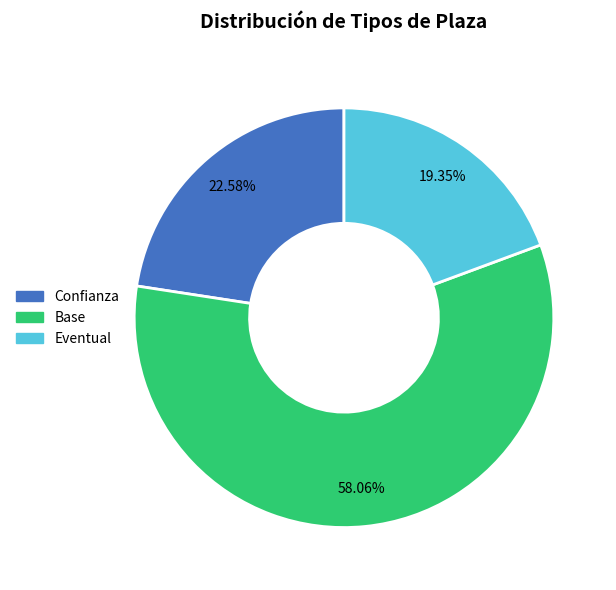

Is there any slice that represents more than half of the pie?

Yes